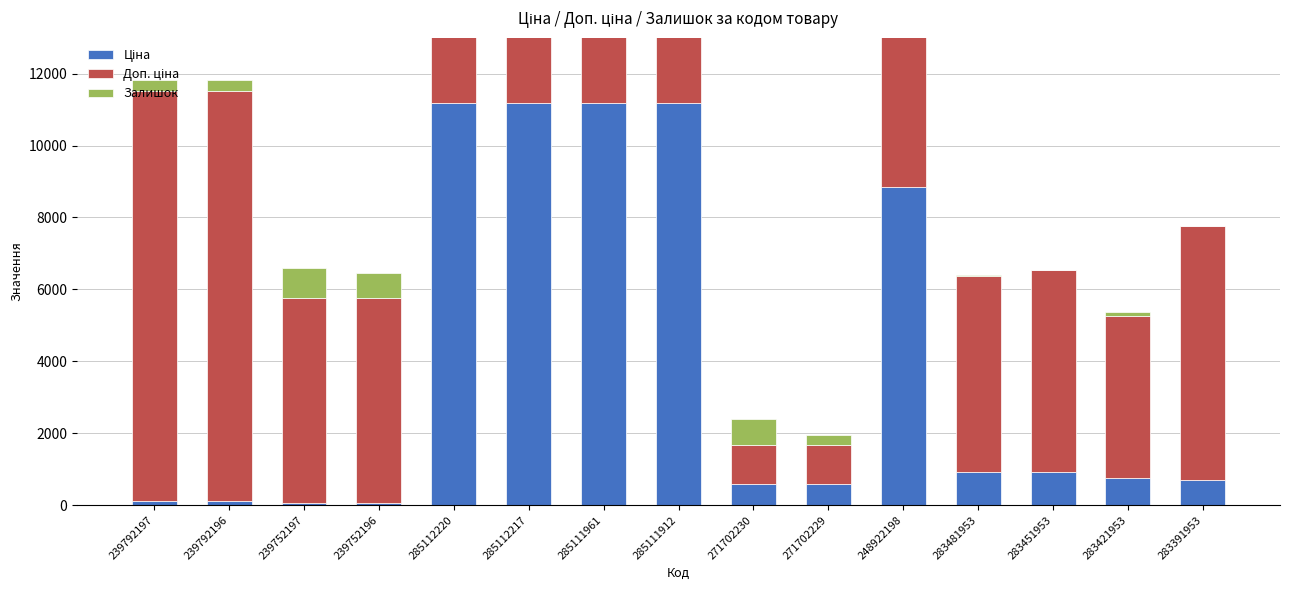

What is the smallest value displayed?

2.0